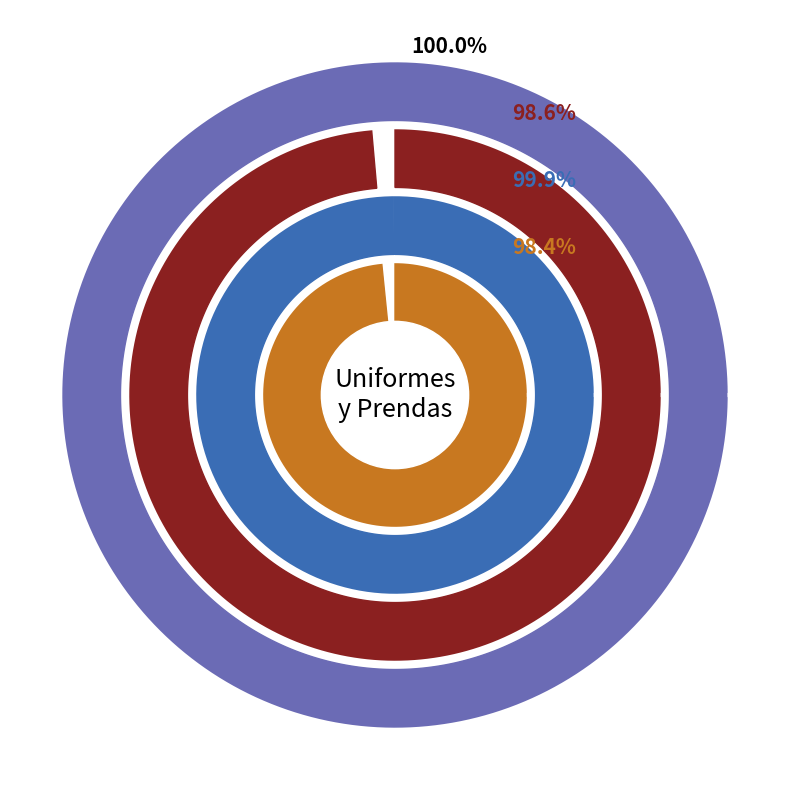

How many segments does this pie chart have?

7